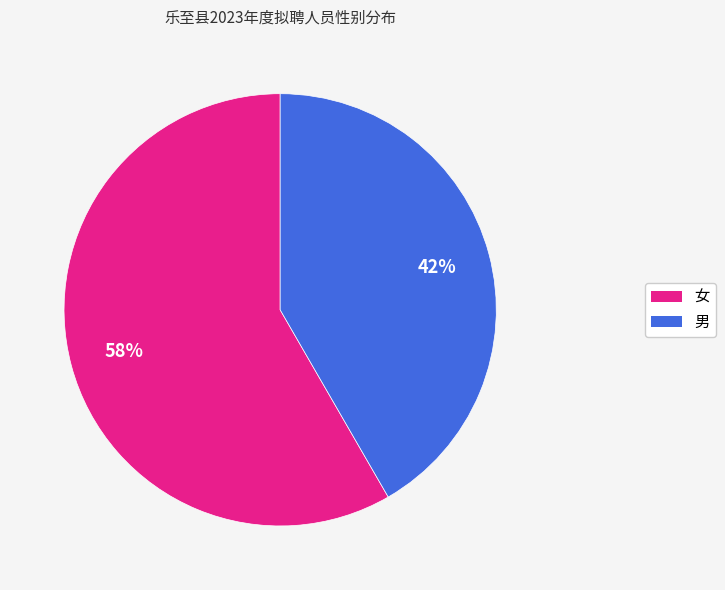

What is the ratio of the value at 男 to the value at 女?

0.7